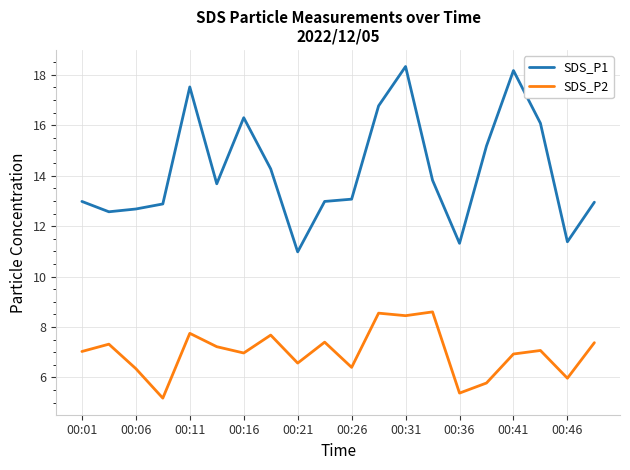

What are all the series names shown in the legend?

SDS_P1, SDS_P2